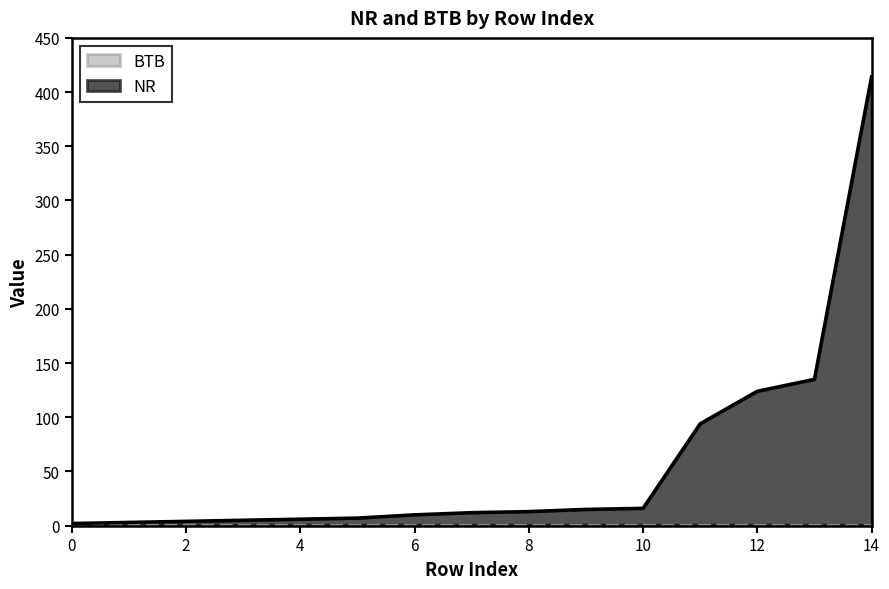

Reading right to left, transcribe all the data shown in this chart.

414	135	124	94	16	15	13	12	10	7	6	5	4	3	2